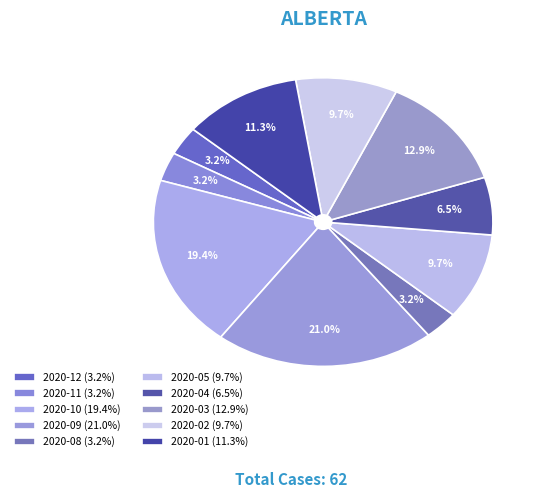

How many segments does this pie chart have?

10